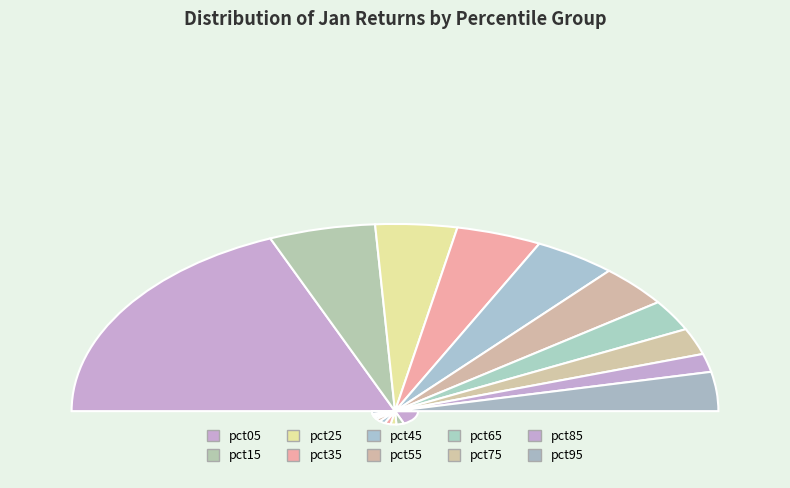

What percentage do pct85 and pct55 together represent?

10.4%